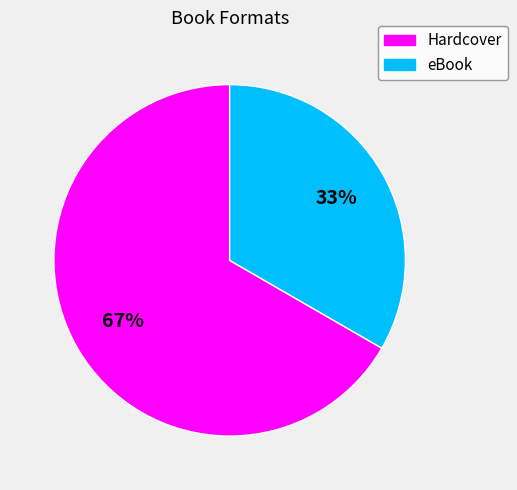

Which category has the biggest portion of the pie?

Hardcover